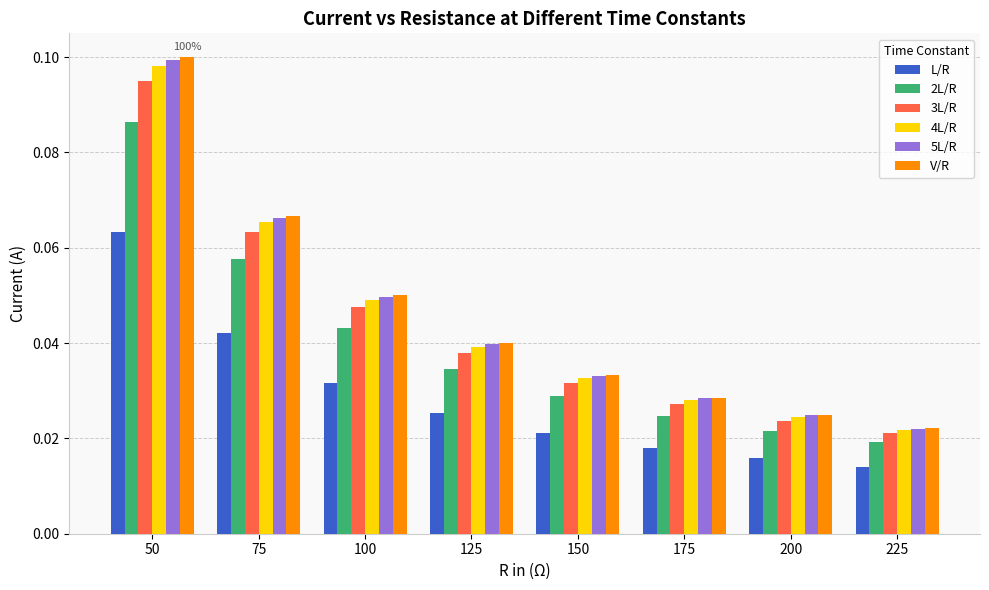

What is the sum of all 3L/R values?

0.3